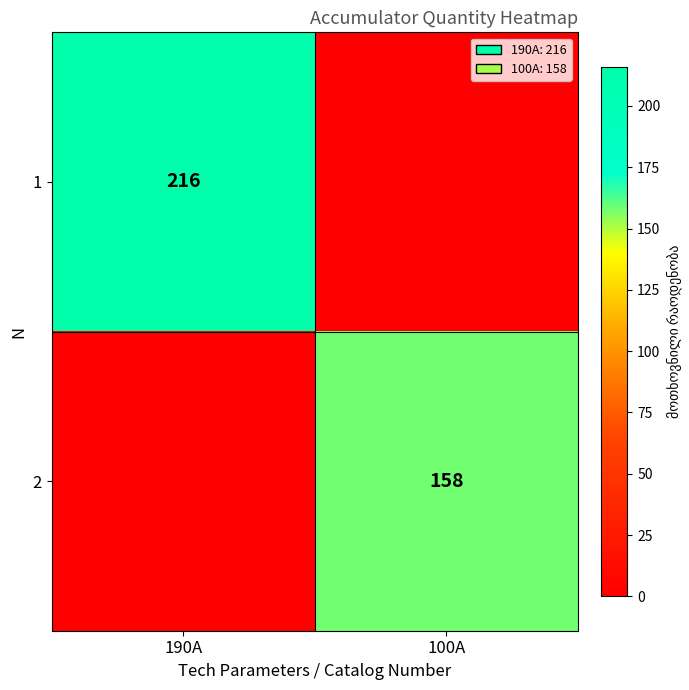

Between 190A and 100A, which is larger?

190A